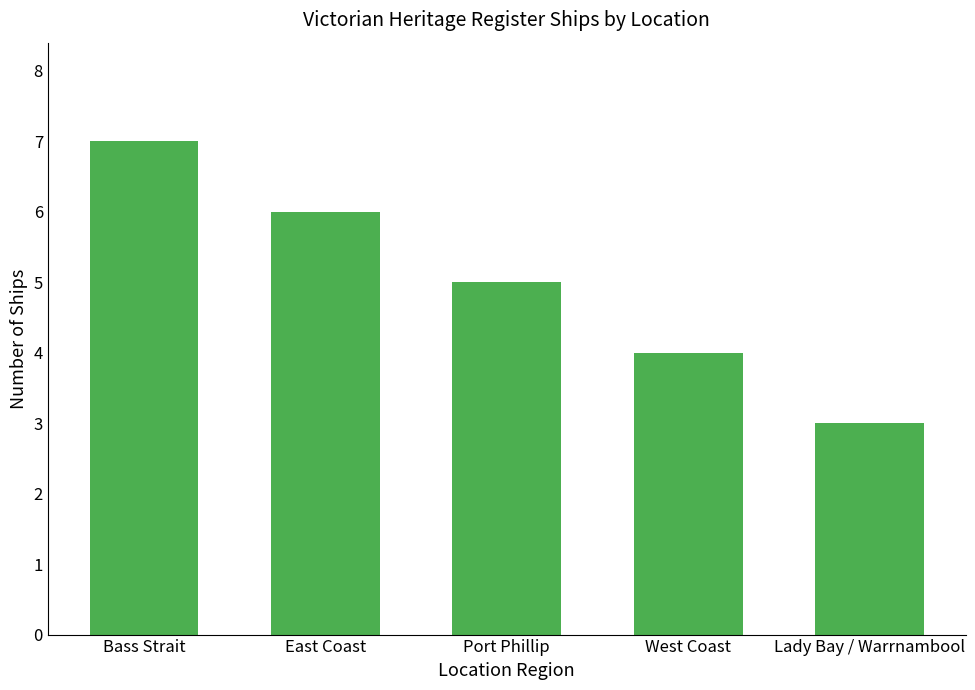

What is the sum of the values at Bass Strait and East Coast?

13